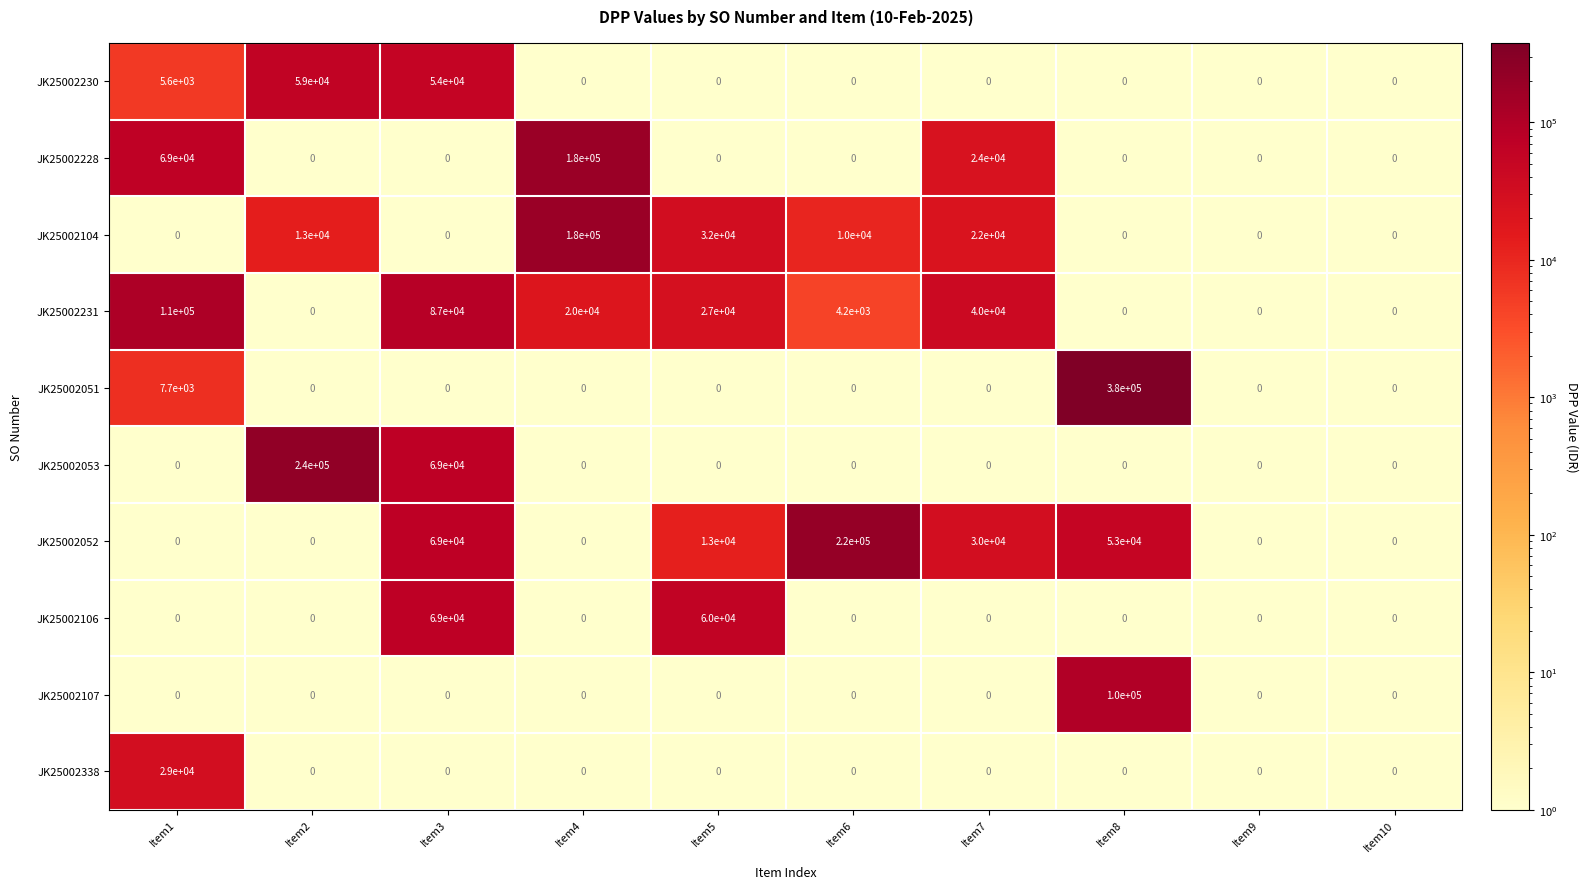

How many data points in JK25002053 are above 0?

2